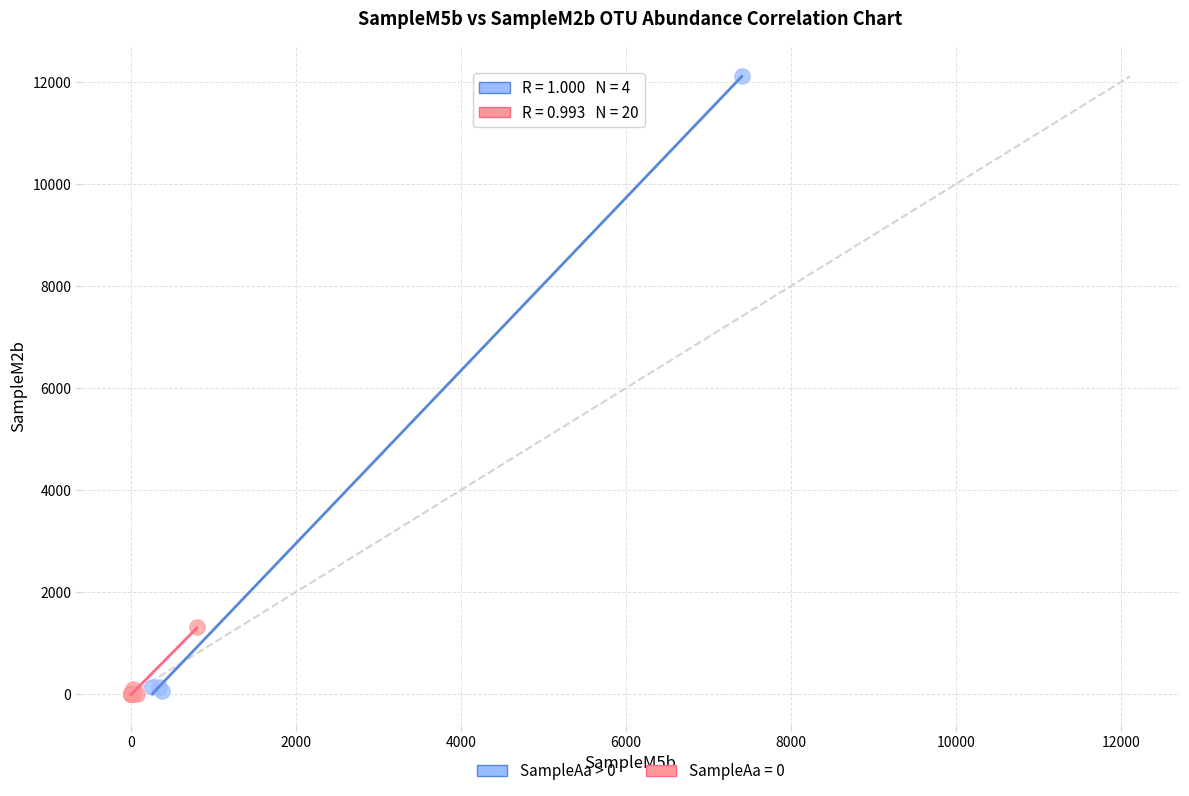

Which series has the largest Y range (max minus min)?

SampleAa > 0